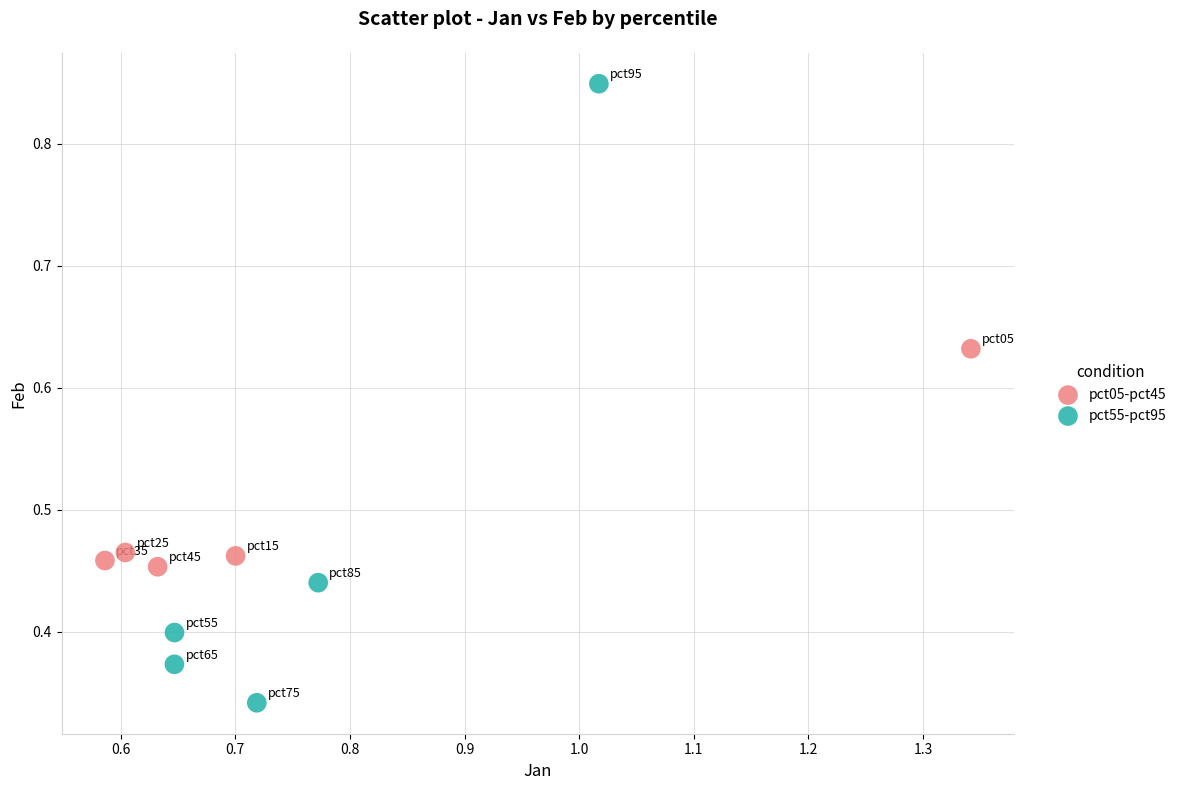

Which series has the largest Y range (max minus min)?

pct55-pct95